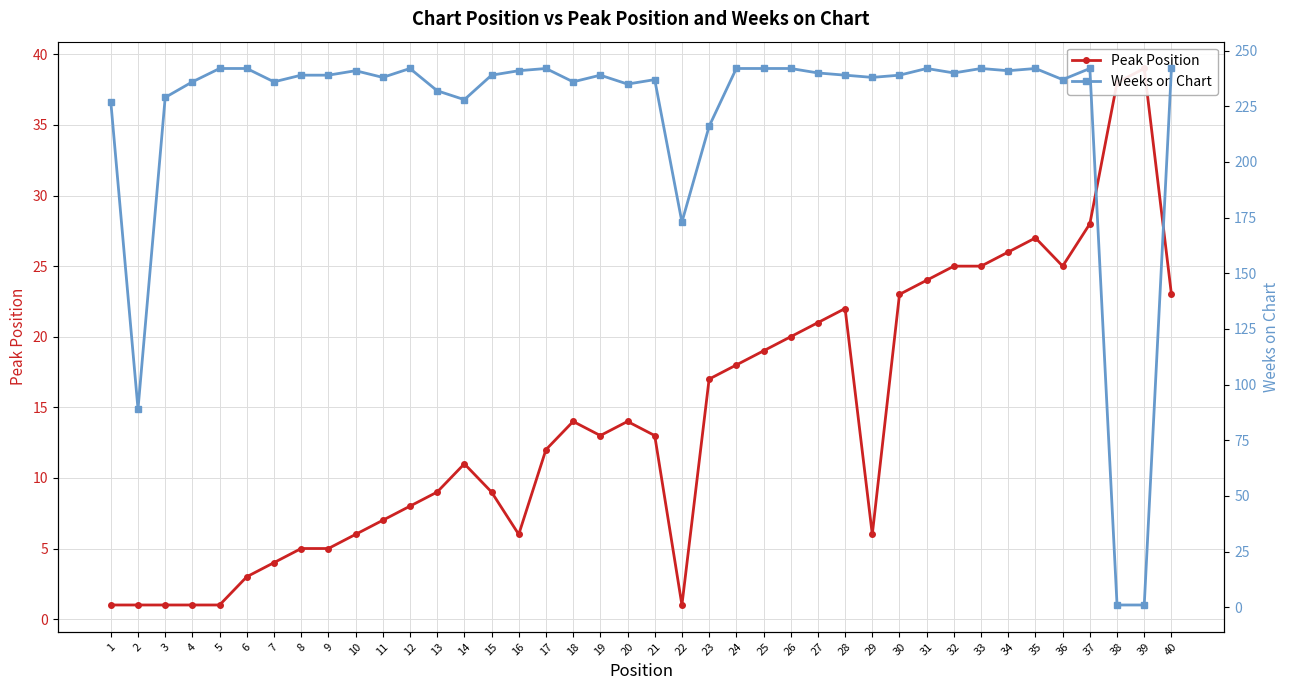

What is the average value of the Weeks on Chart series?

221